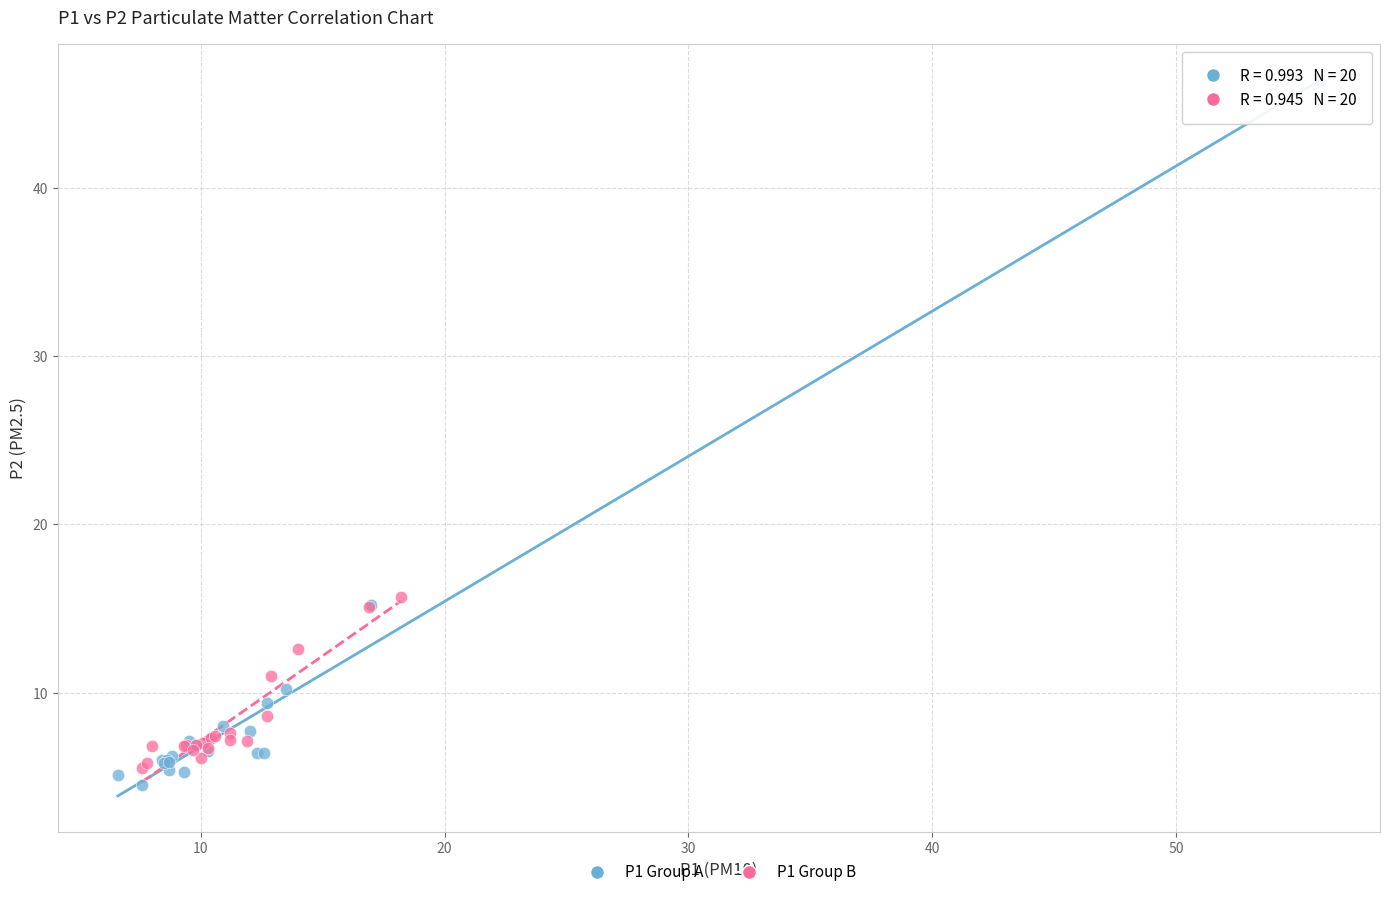

Which series reaches the maximum Y coordinate?

P1 Group A